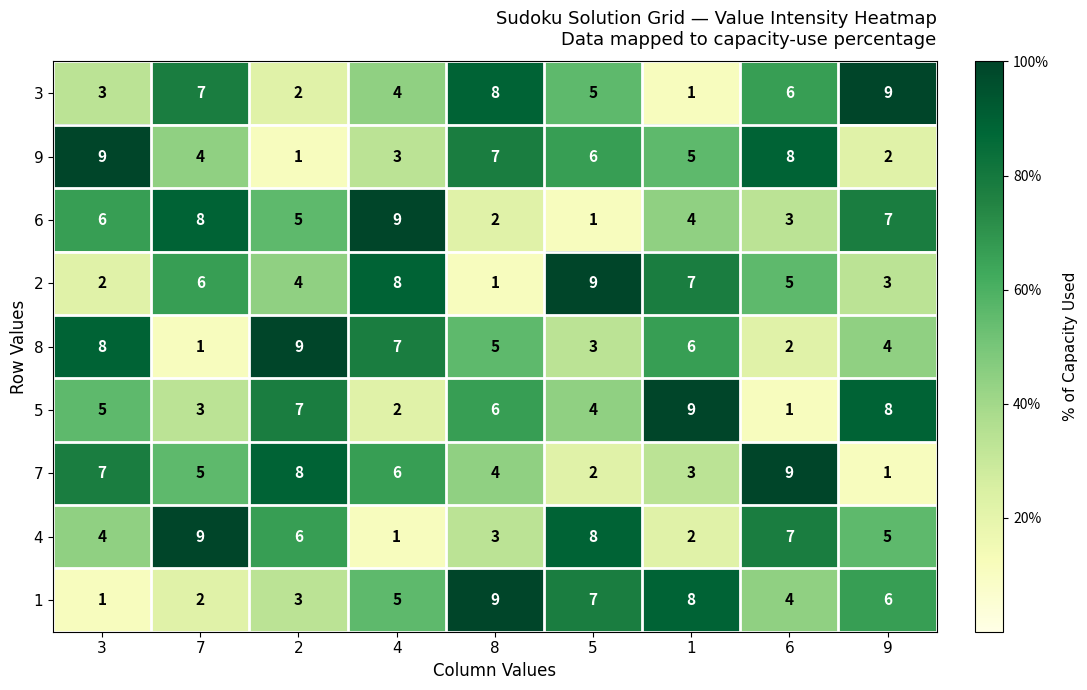

Is the value of 3 at 1 greater than the value of 4 at 1?

No